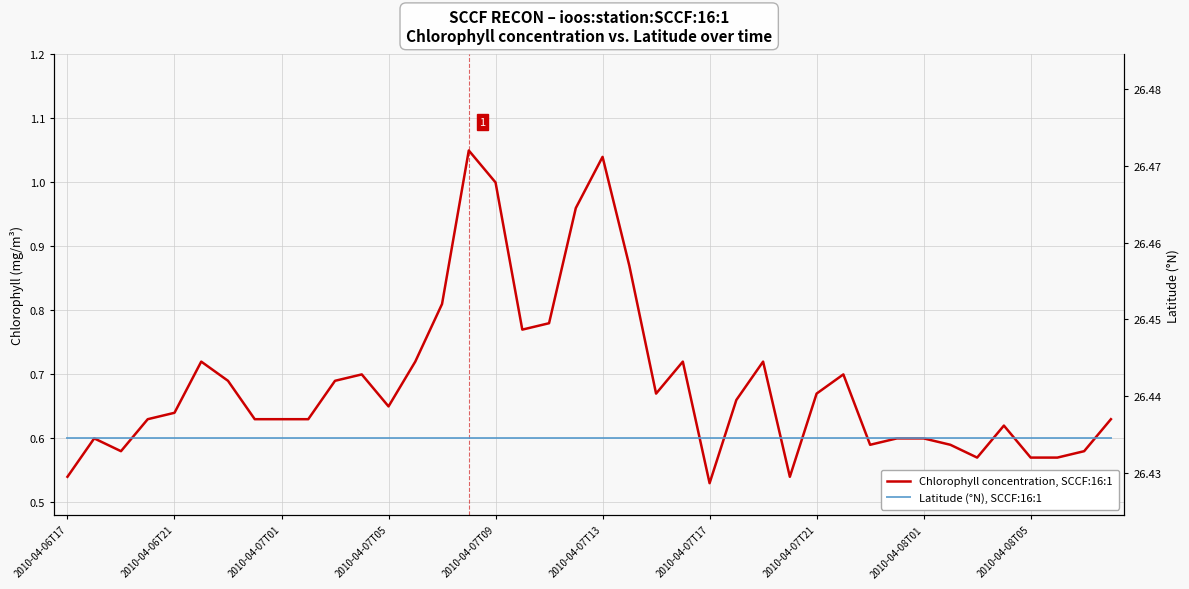

Which series has the largest total across all categories?

Latitude (°N), SCCF:16:1